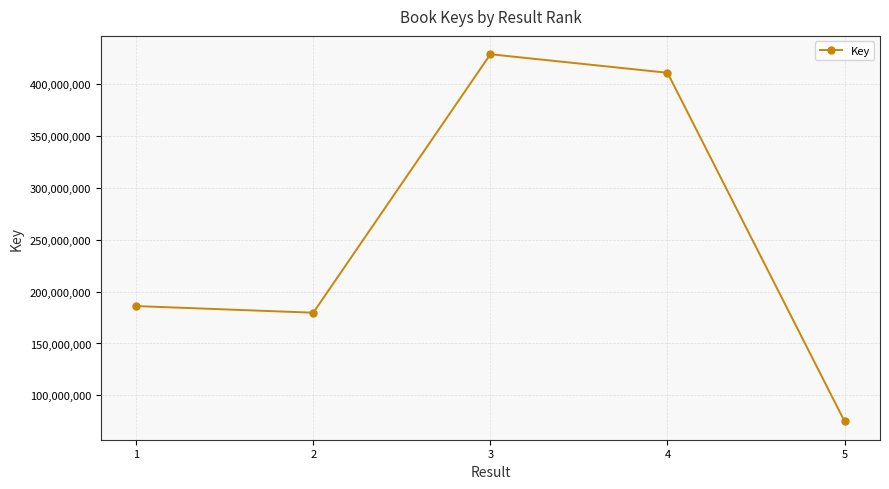

Reading left to right, what are all the values shown in this chart?

185993513	179621703	428279073	410452534	75080055